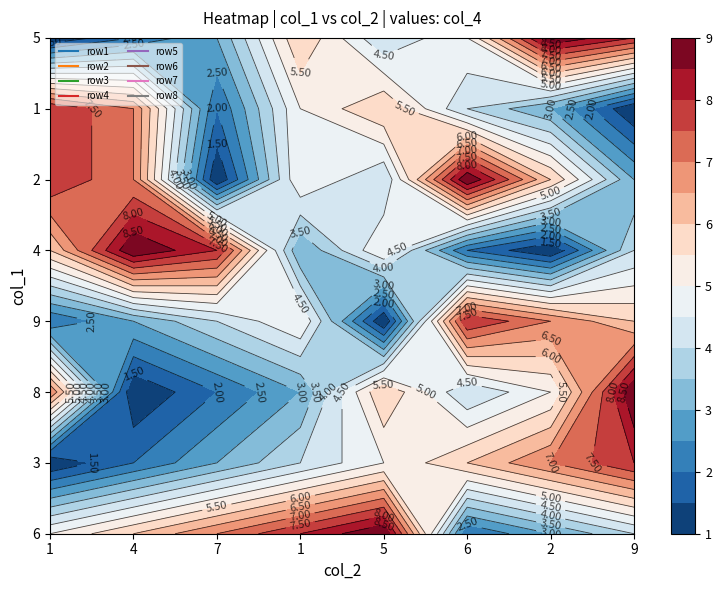

What is the difference between the maximum and minimum values in the row1 series?

7